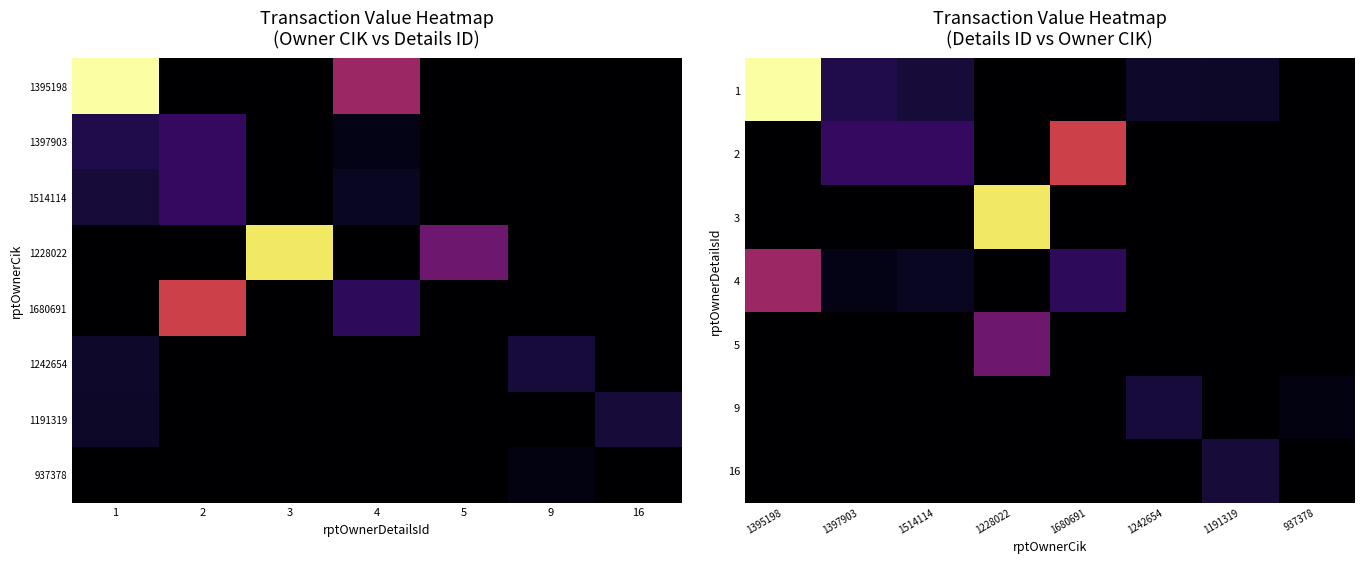

At 5, list the series in order from smallest to largest.

1395198, 1397903, 1514114, 1680691, 1242654, 1191319, 937378, 1228022